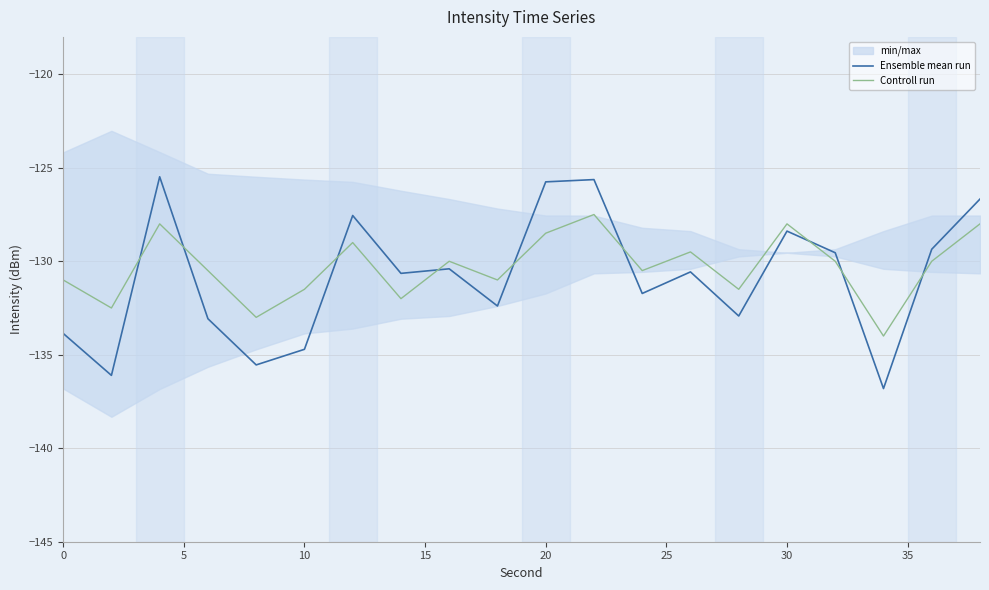

The value of Controll run at 10 is -186.1. True or false?

False